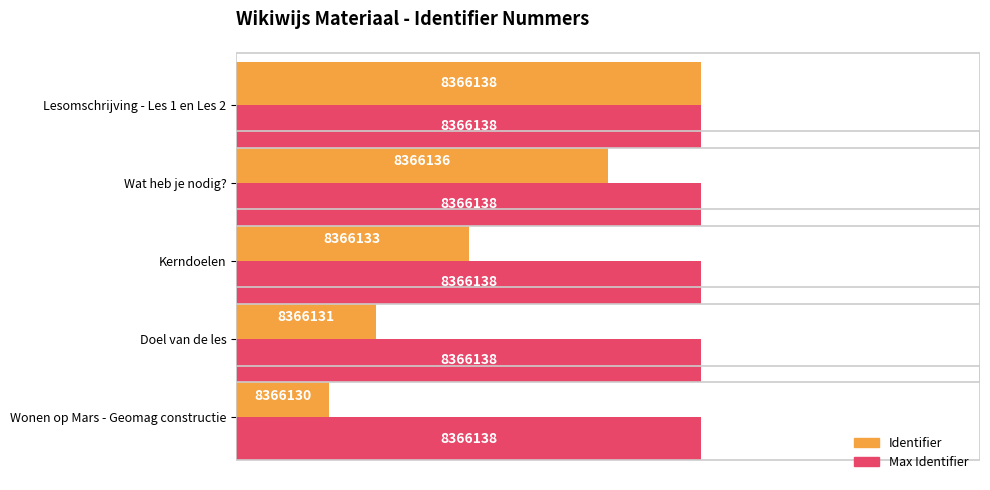

Are the bars grouped side by side (vs. stacked)?

Yes